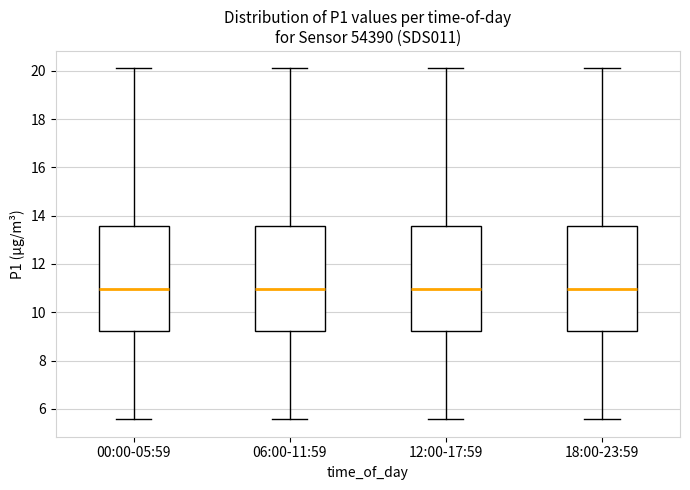

Reading left to right, transcribe this box plot: for each box, give where its median line is, the range the box spans, and where its two whiskers end, as read against the y-axis. The values are not printed on the chart, so give them approximately, as read against the axis.

00:00-05:59: median 11.0, box 9.2 to 13.6, whiskers 5.6 to 20.2
06:00-11:59: median 11.0, box 9.2 to 13.6, whiskers 5.6 to 20.2
12:00-17:59: median 11.0, box 9.2 to 13.6, whiskers 5.6 to 20.2
18:00-23:59: median 11.0, box 9.2 to 13.6, whiskers 5.6 to 20.2